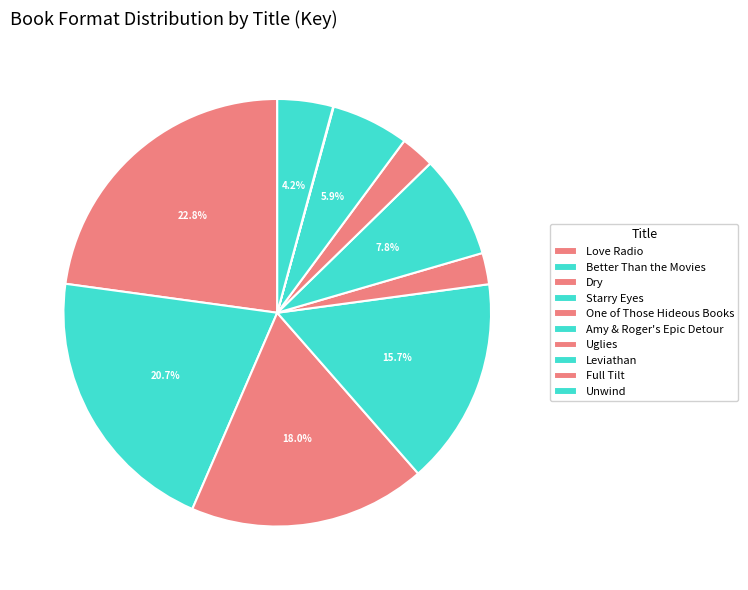

Rank the categories by value from highest to lowest.

Love Radio, Better Than the Movies, Dry, Starry Eyes, Amy & Roger's Epic Detour, Leviathan, Unwind, Uglies, One of Those Hideous Books, Full Tilt